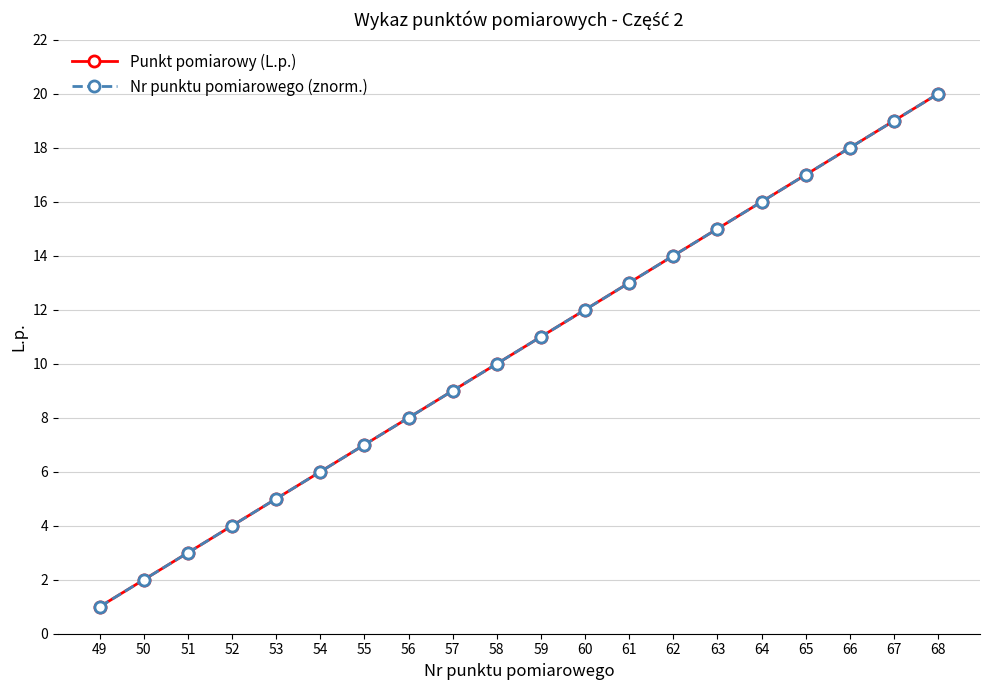

Which has a higher value, 59 or 58?

59